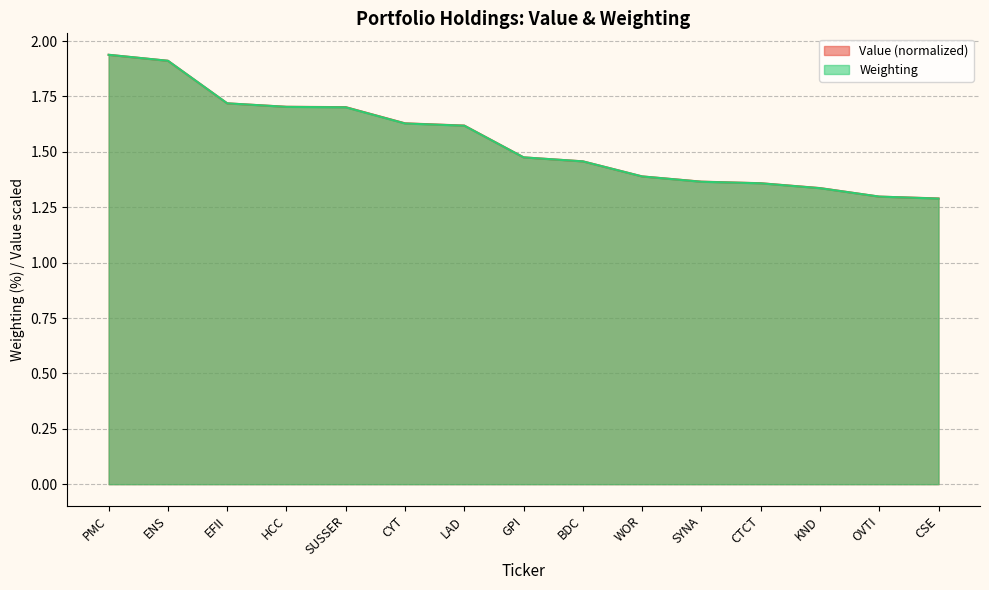

Which series has the widest spread of values?

Weighting